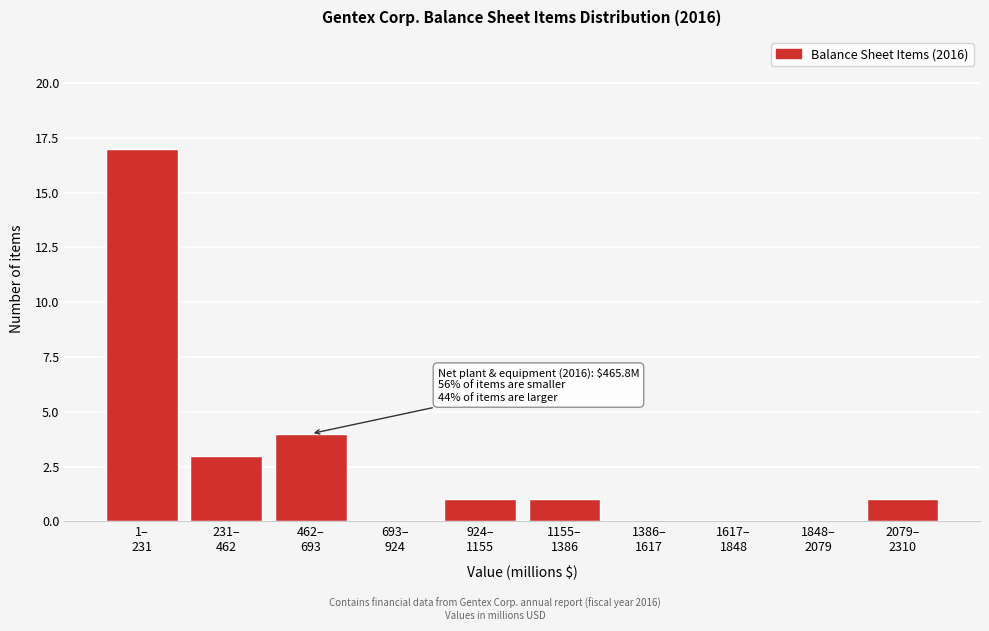

What is the maximum value shown in the chart?

17